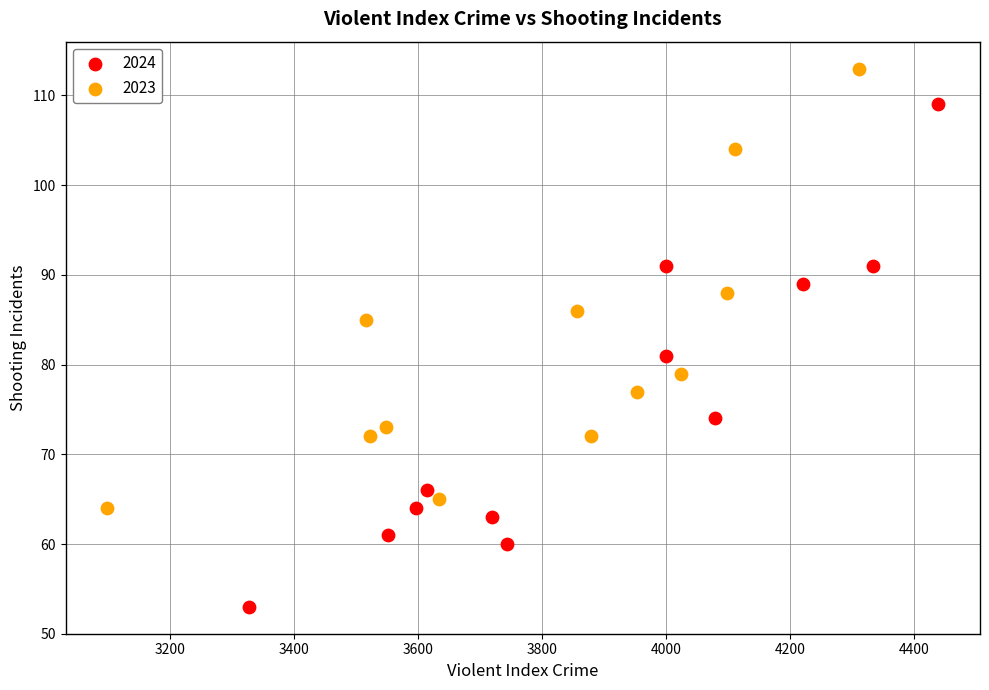

Which series has the widest spread of Y values?

2024